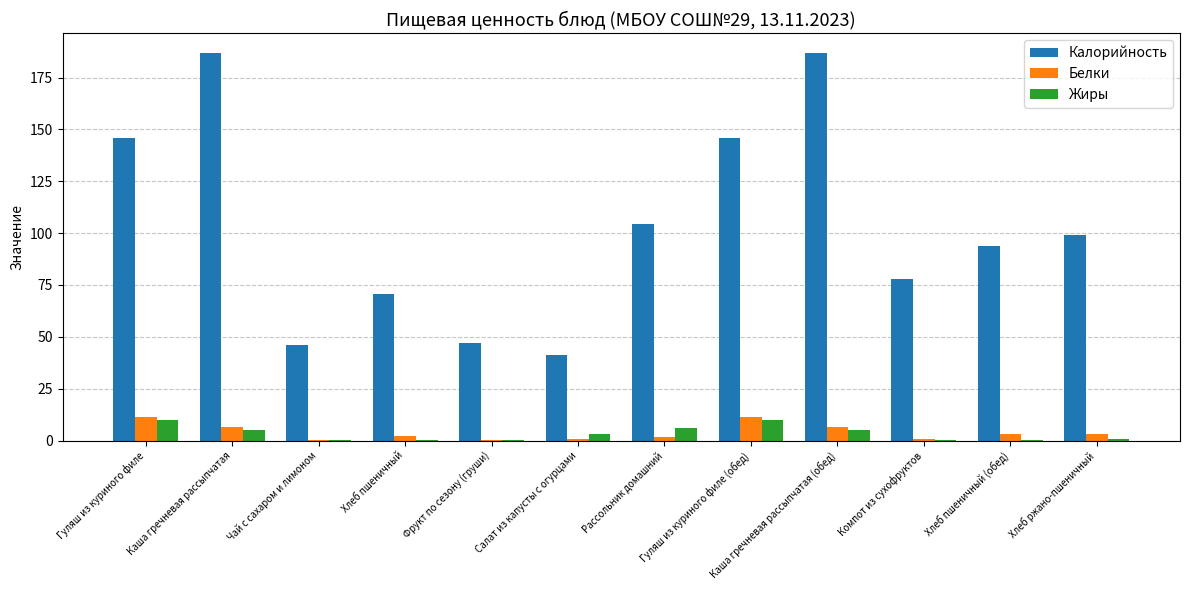

What is the difference between the Жиры values at Компот из сухофруктов and Гуляш из куриного филе (обед)?

9.8